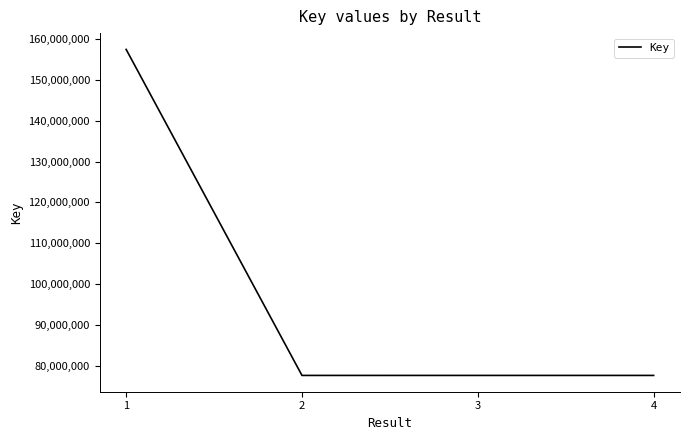

The value at 2 is 77619110. True or false?

True